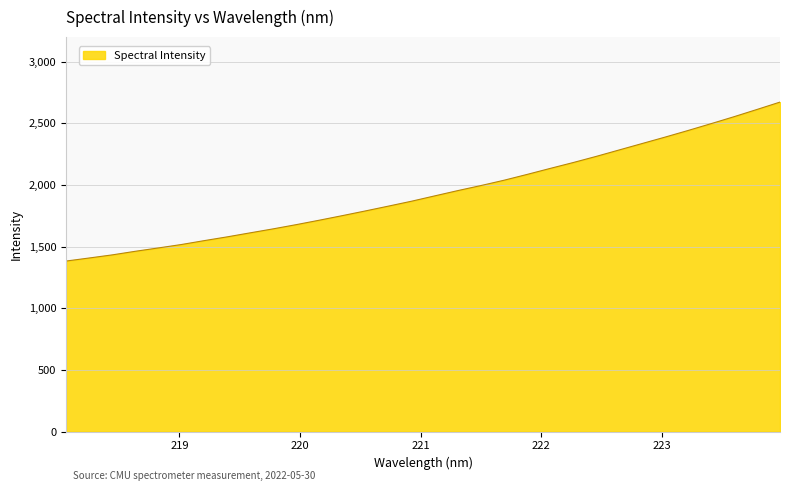

What is the difference between the maximum and minimum values?

1288.9